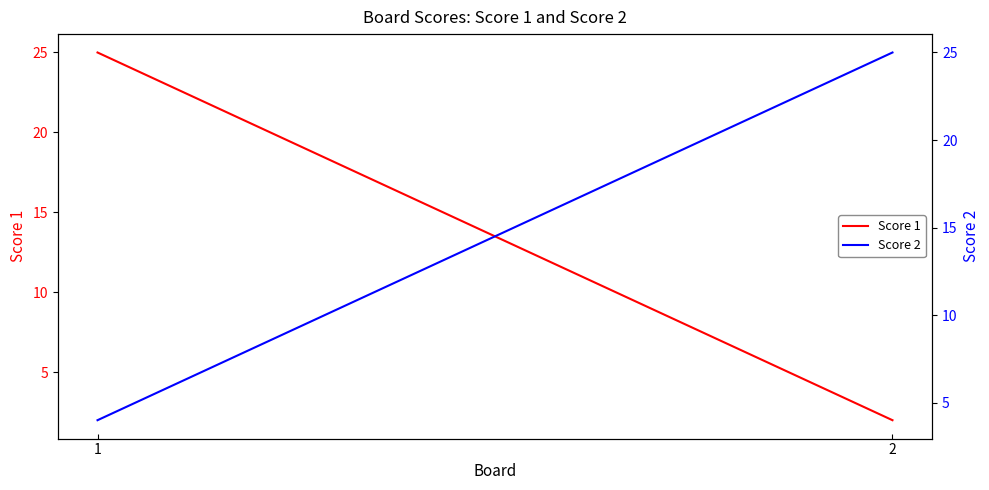

List the series in order of their overall mean, highest first.

Score 2, Score 1